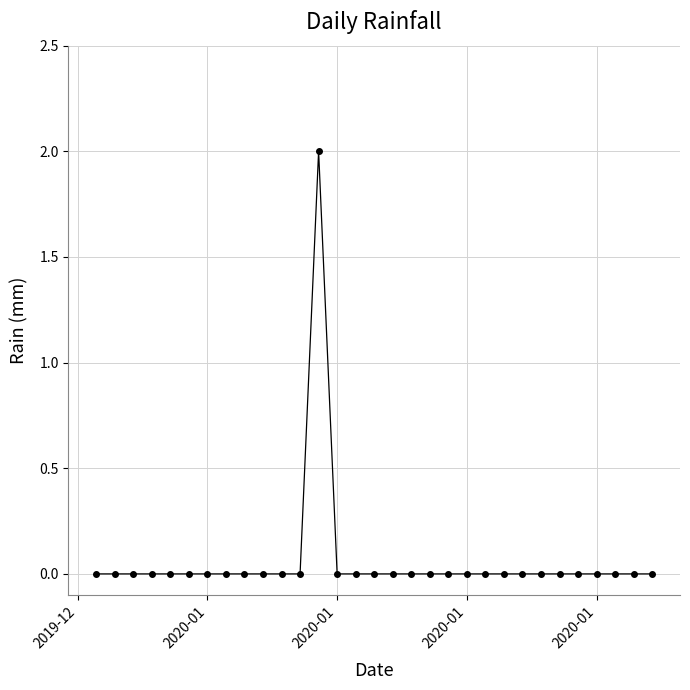

True or false: the data has more than 0 interior local peaks.

True